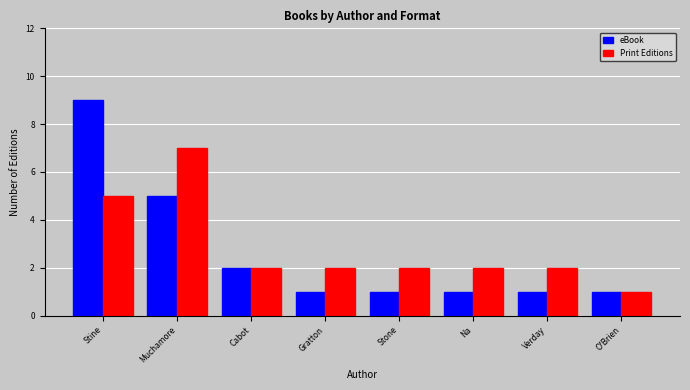

Rank the series at Na from highest to lowest value.

Print Editions, eBook